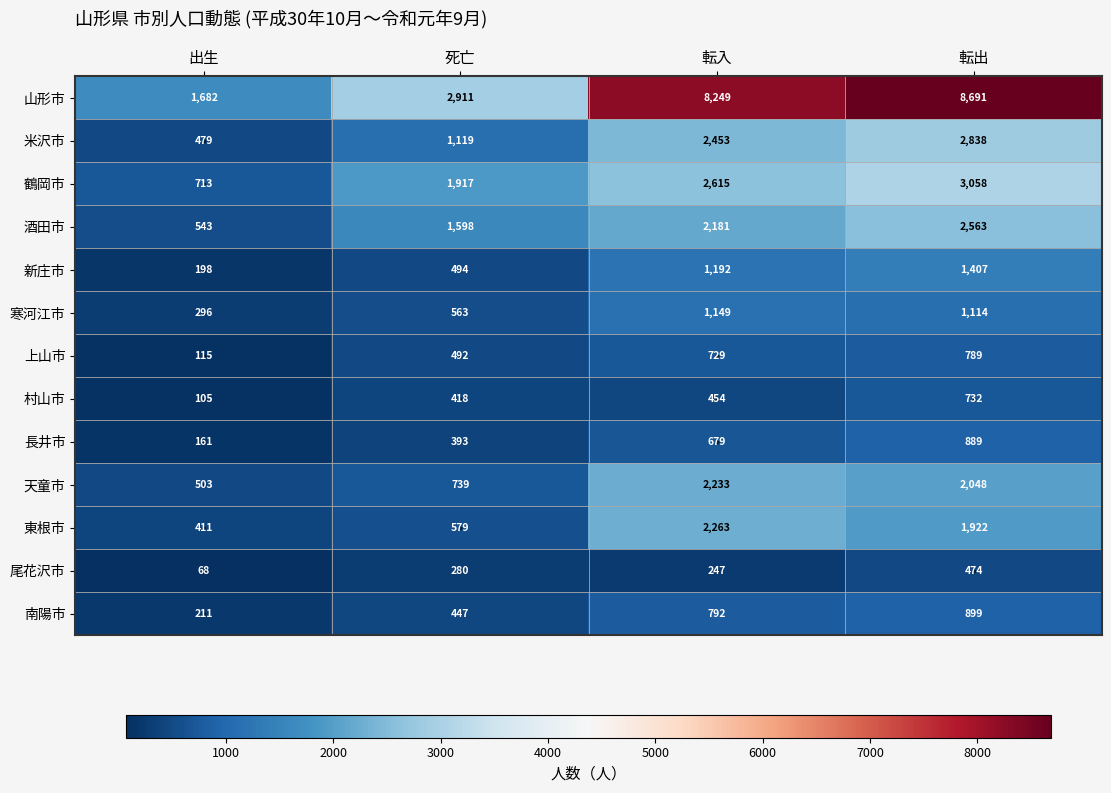

Reading left to right, list all the values displayed in this chart.

山形市: 1682	2911	8249	8691
米沢市: 479	1119	2453	2838
鶴岡市: 713	1917	2615	3058
酒田市: 543	1598	2181	2563
新庄市: 198	494	1192	1407
寒河江市: 296	563	1149	1114
上山市: 115	492	729	789
村山市: 105	418	454	732
長井市: 161	393	679	889
天童市: 503	739	2233	2048
東根市: 411	579	2263	1922
尾花沢市: 68	280	247	474
南陽市: 211	447	792	899